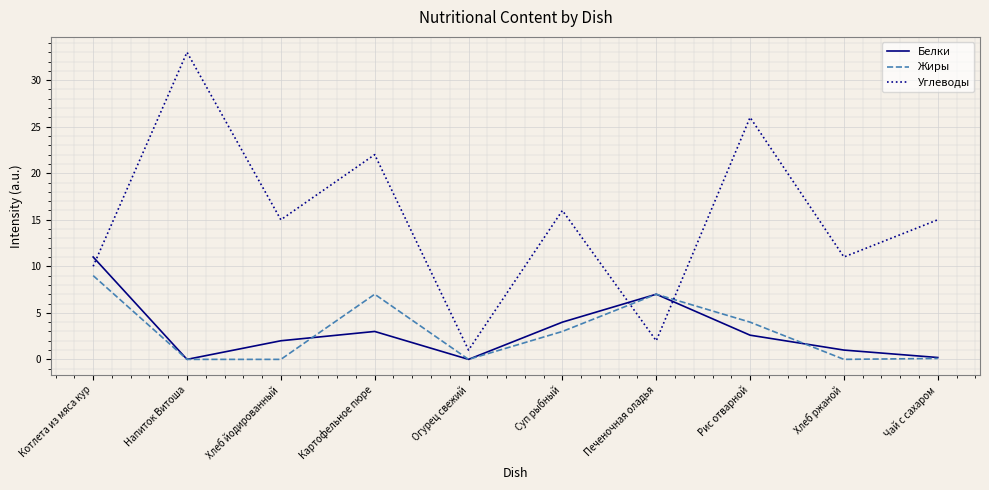

What is the sum of the Жиры values at Огурец свежий and Чай с сахаром?

0.1